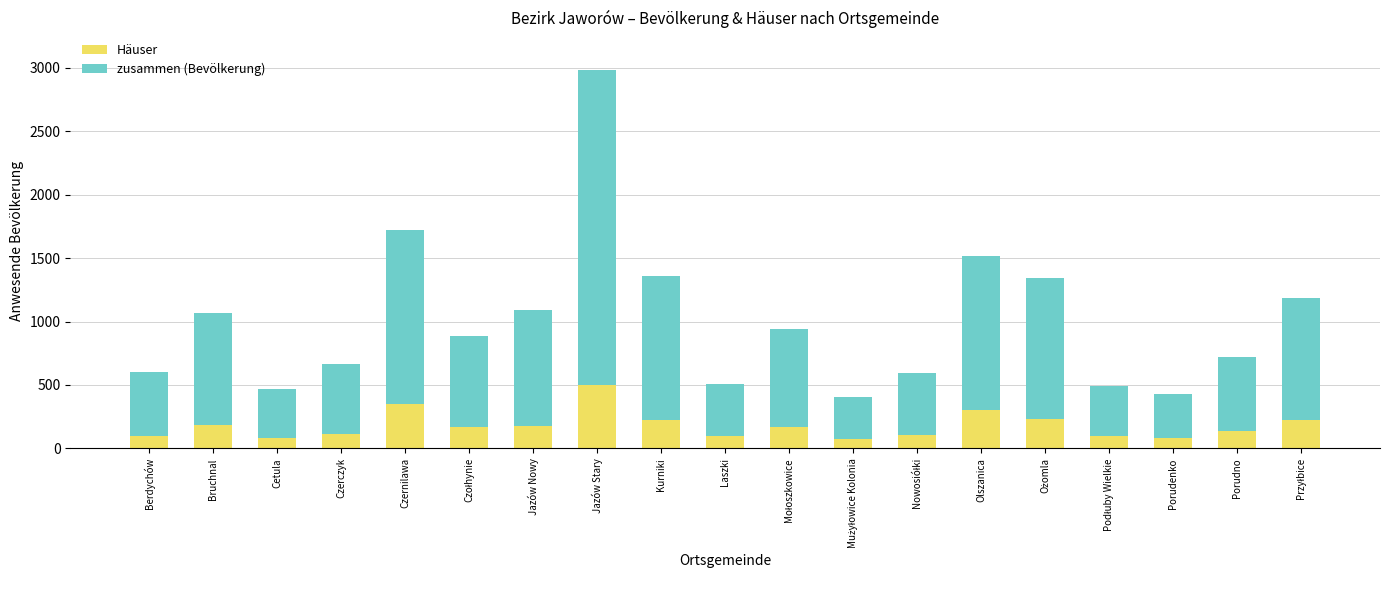

True or false: Häuser has a value of 80 at Porudenko.

True